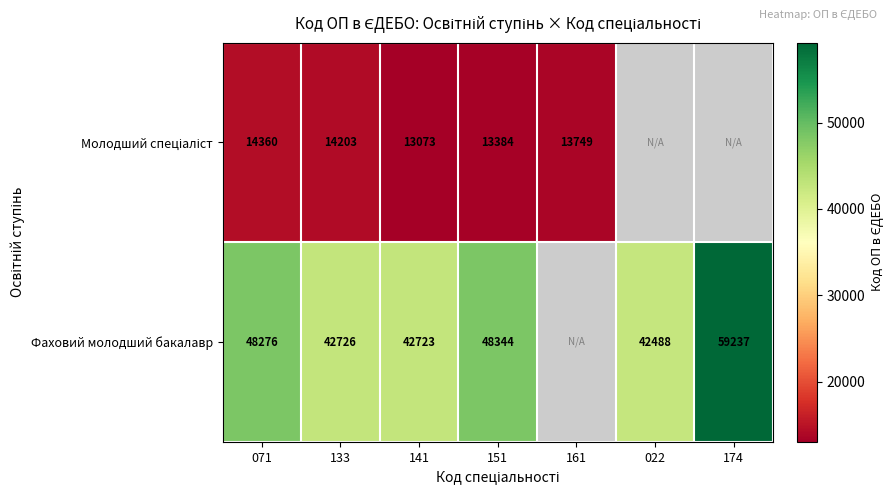

Is it true that Фаховий молодший бакалавр equals 58941 at 133?

False